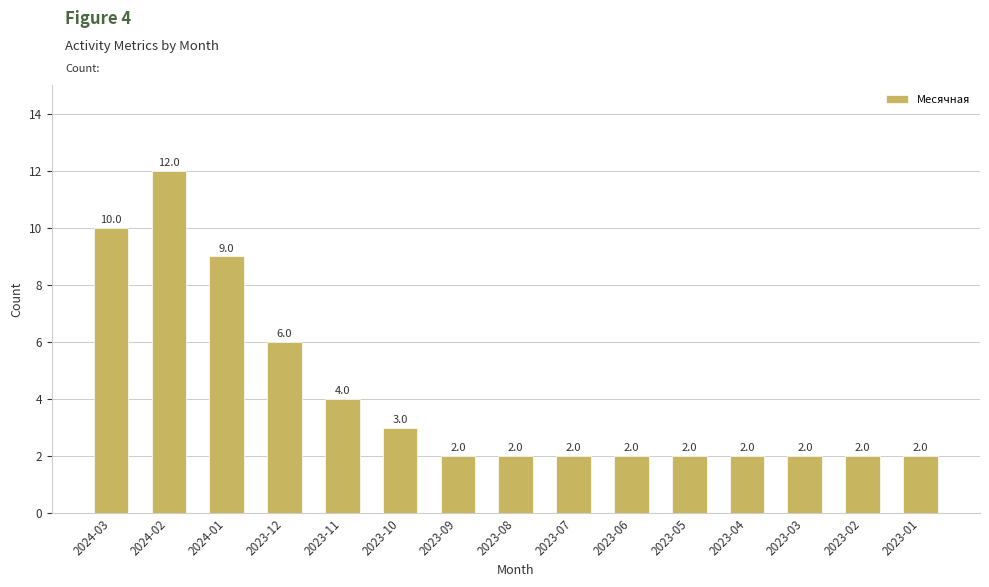

What is the average value?

4